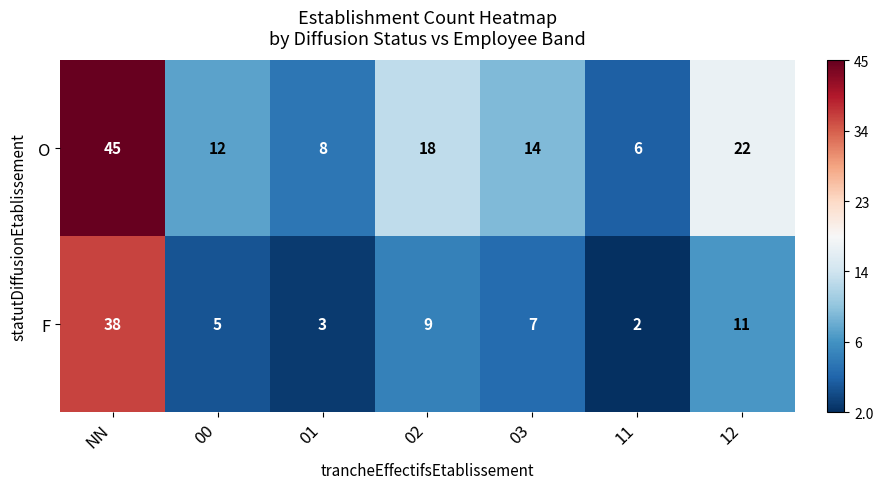

List the series in order of their overall mean, lowest first.

F, O